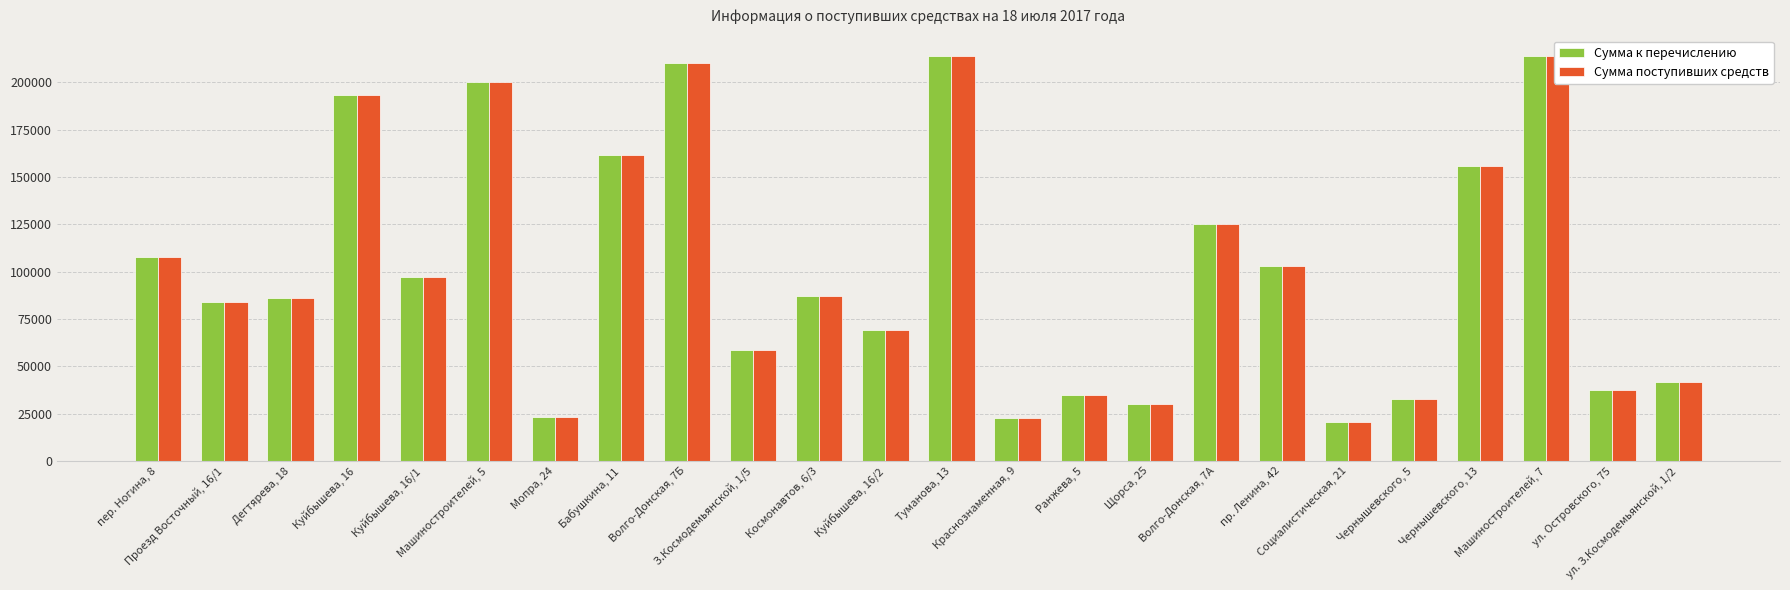

At which label does Сумма к перечислению first exceed 87293?

пер. Ногина, 8